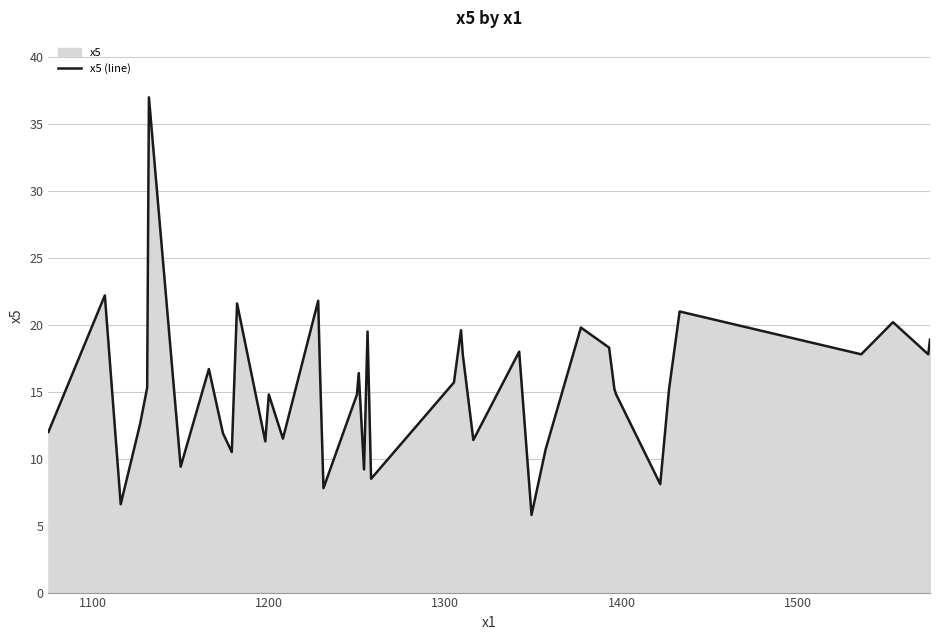

What is the value of the 13th point from the left?

14.8